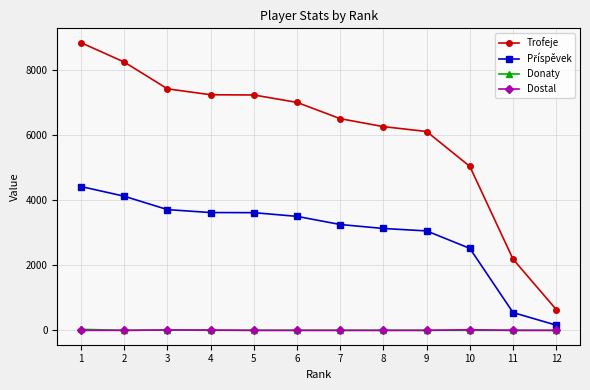

What is the average value of the Trofeje series?

6056